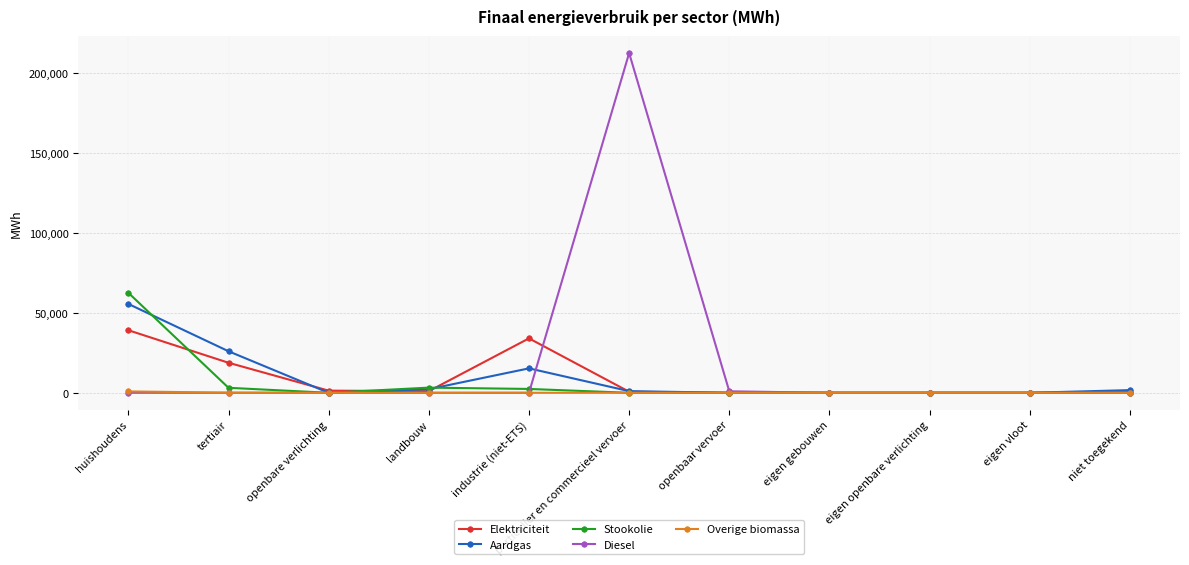

What are all the series names shown in the legend?

Elektriciteit, Aardgas, Stookolie, Diesel, Overige biomassa